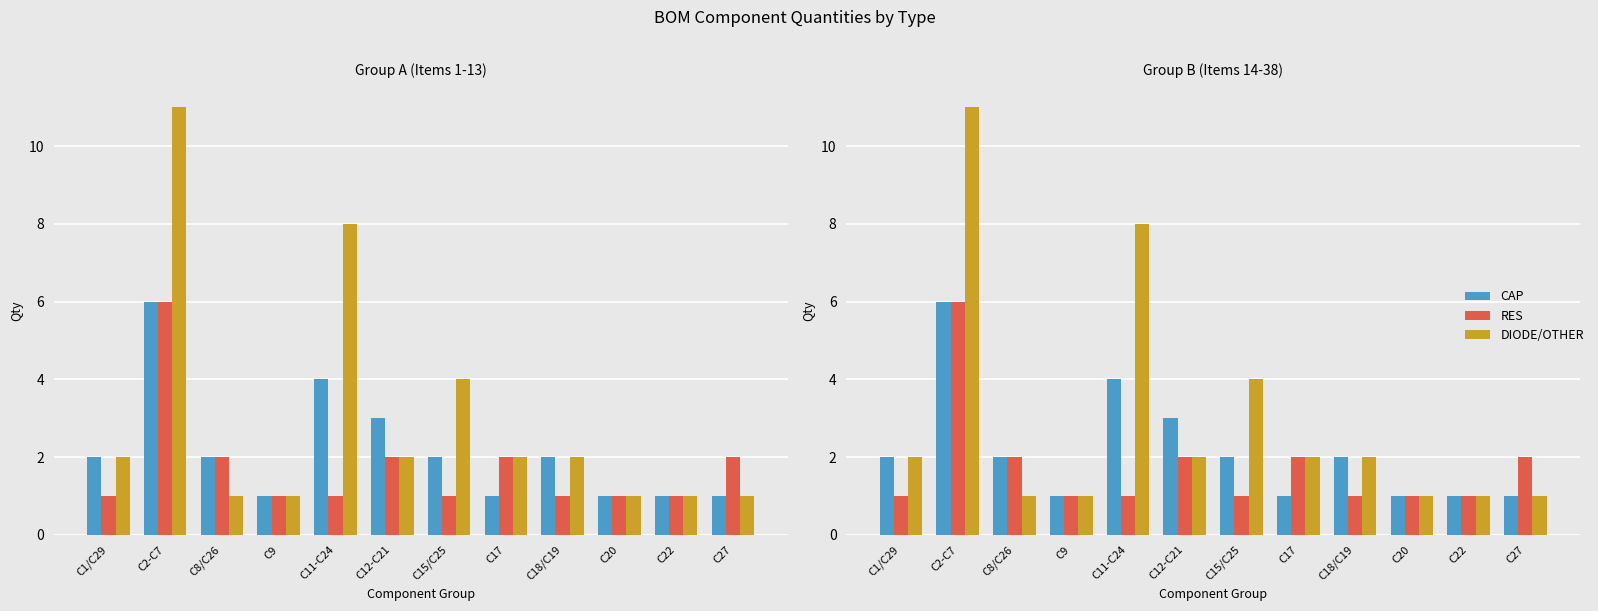

How many distinct data groups are displayed?

3